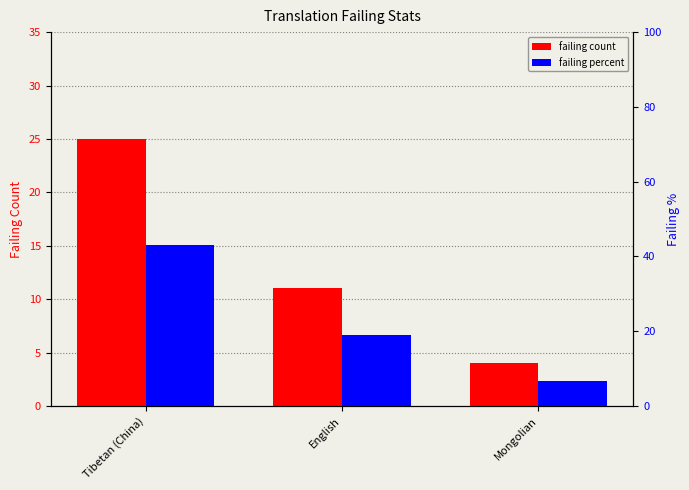

Rank the categories by failing percent value from lowest to highest.

Mongolian, English, Tibetan (China)